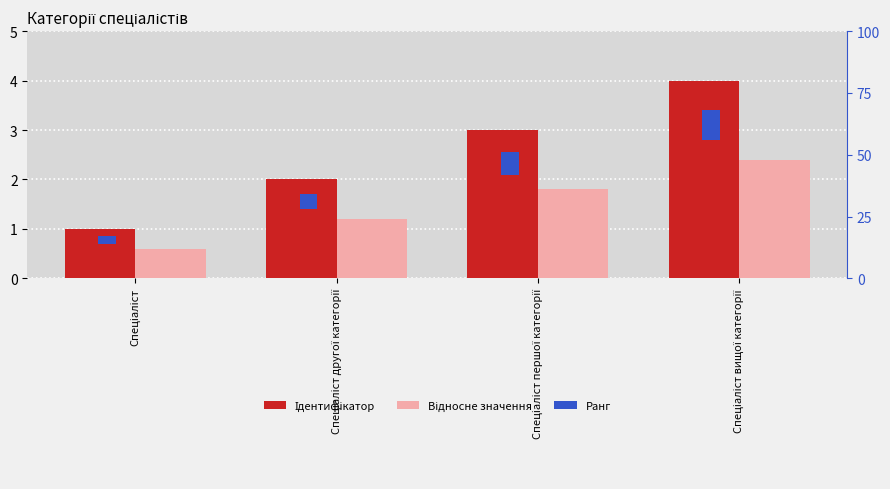

What is the spread (max minus min) of values at Спеціаліст вищої категорії?

1.6